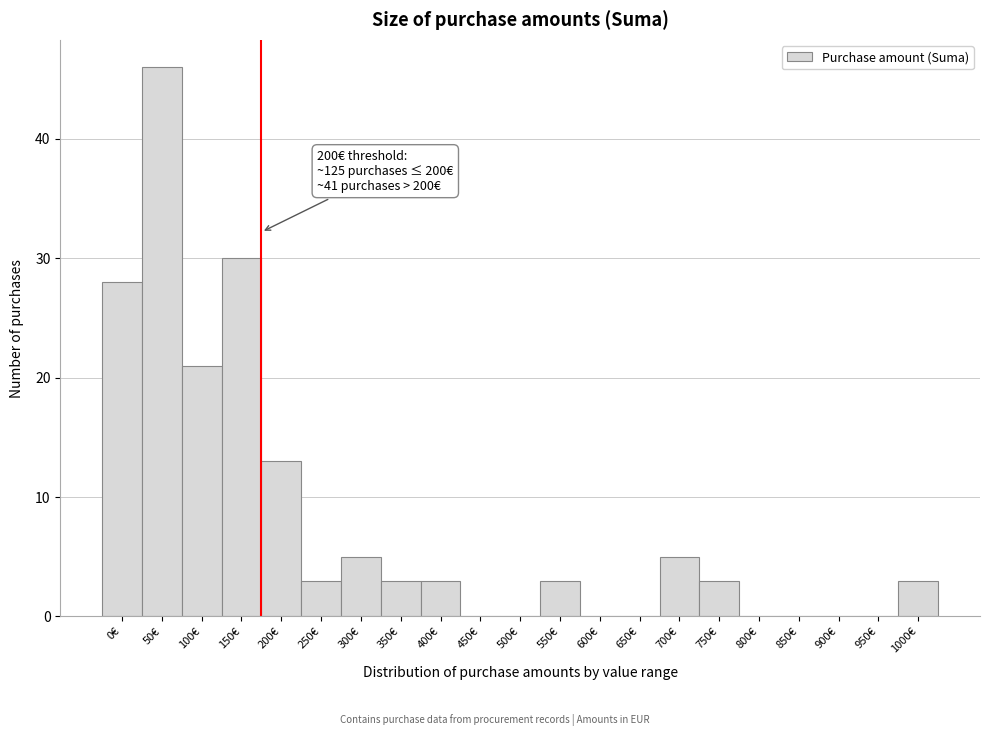

Reading right to left, transcribe all the data shown in this chart.

1000€=3	950€=0	900€=0	850€=0	800€=0	750€=3	700€=5	650€=0	600€=0	550€=3	500€=0	450€=0	400€=3	350€=3	300€=5	250€=3	200€=13	150€=30	100€=21	50€=46	0€=28